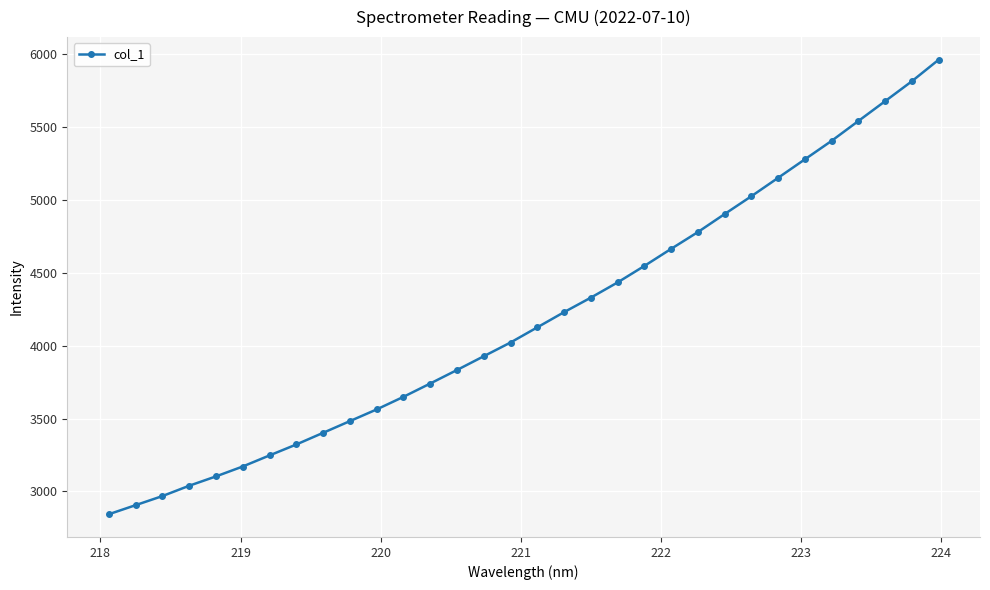

Count the number of categories in the chart.

32